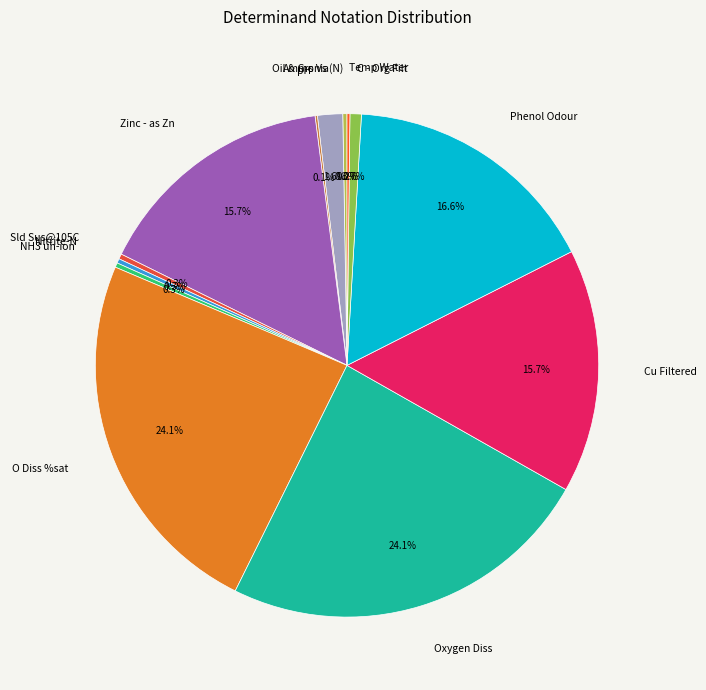

Between Oxygen Diss and Nitrite-N, which is larger?

Oxygen Diss